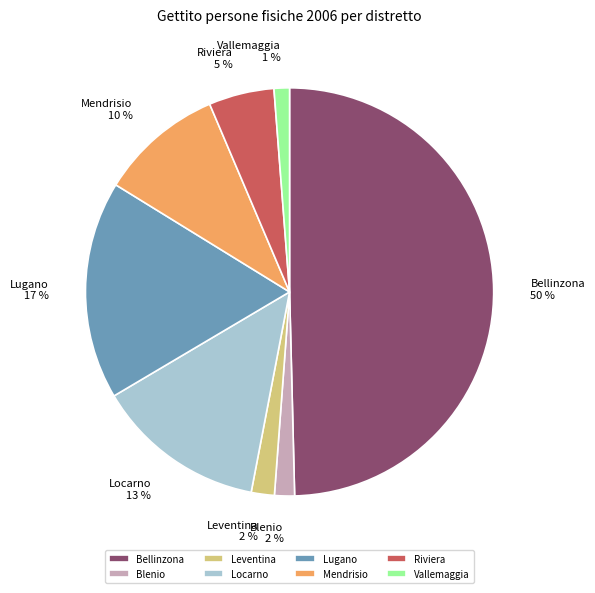

Between Blenio and Bellinzona, which is larger?

Bellinzona